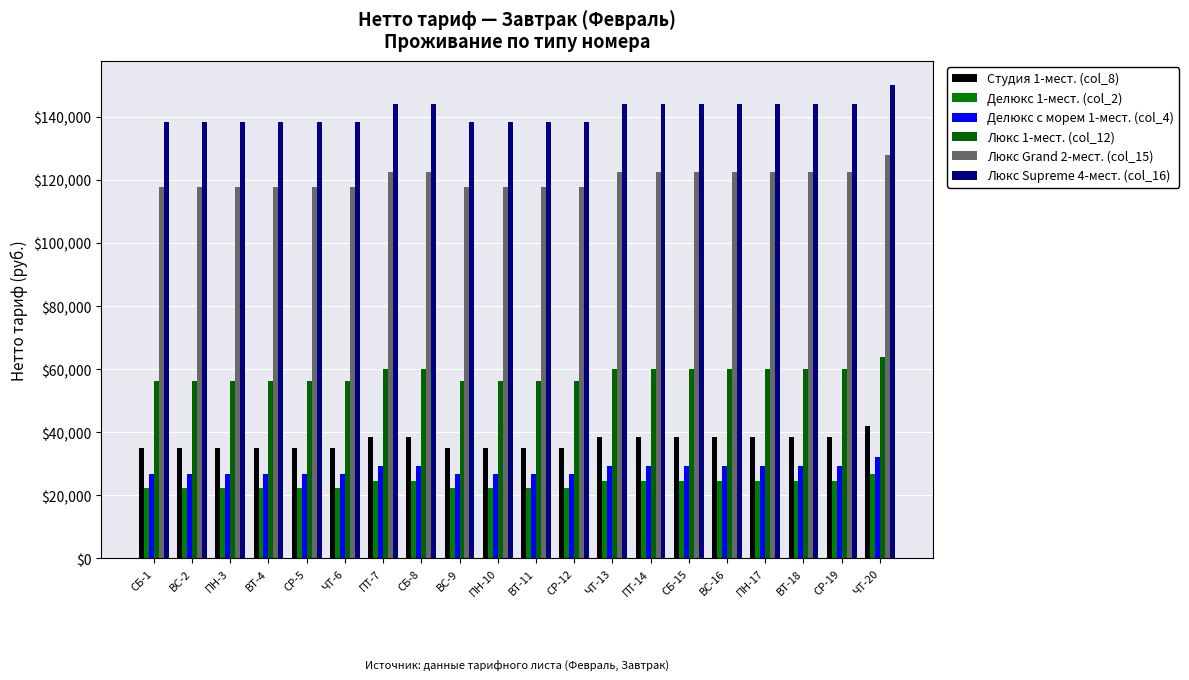

What are all the series names shown in the legend?

Студия 1-мест. (col_8), Делюкс 1-мест. (col_2), Делюкс с морем 1-мест. (col_4), Люкс 1-мест. (col_12), Люкс Grand 2-мест. (col_15), Люкс Supreme 4-мест. (col_16)